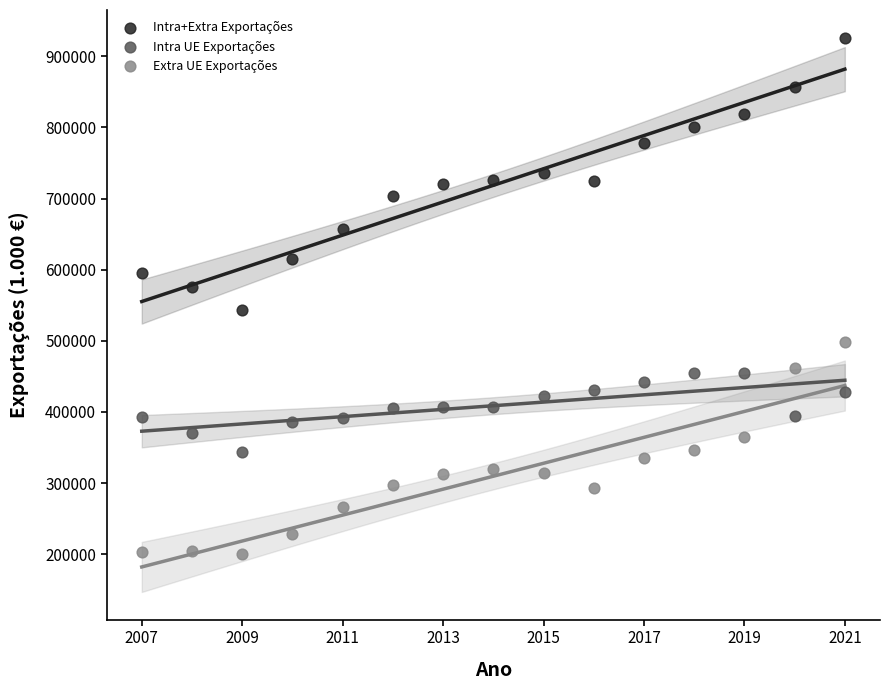

What are all the series names shown in the legend?

Intra+Extra Exportações, Intra UE Exportações, Extra UE Exportações